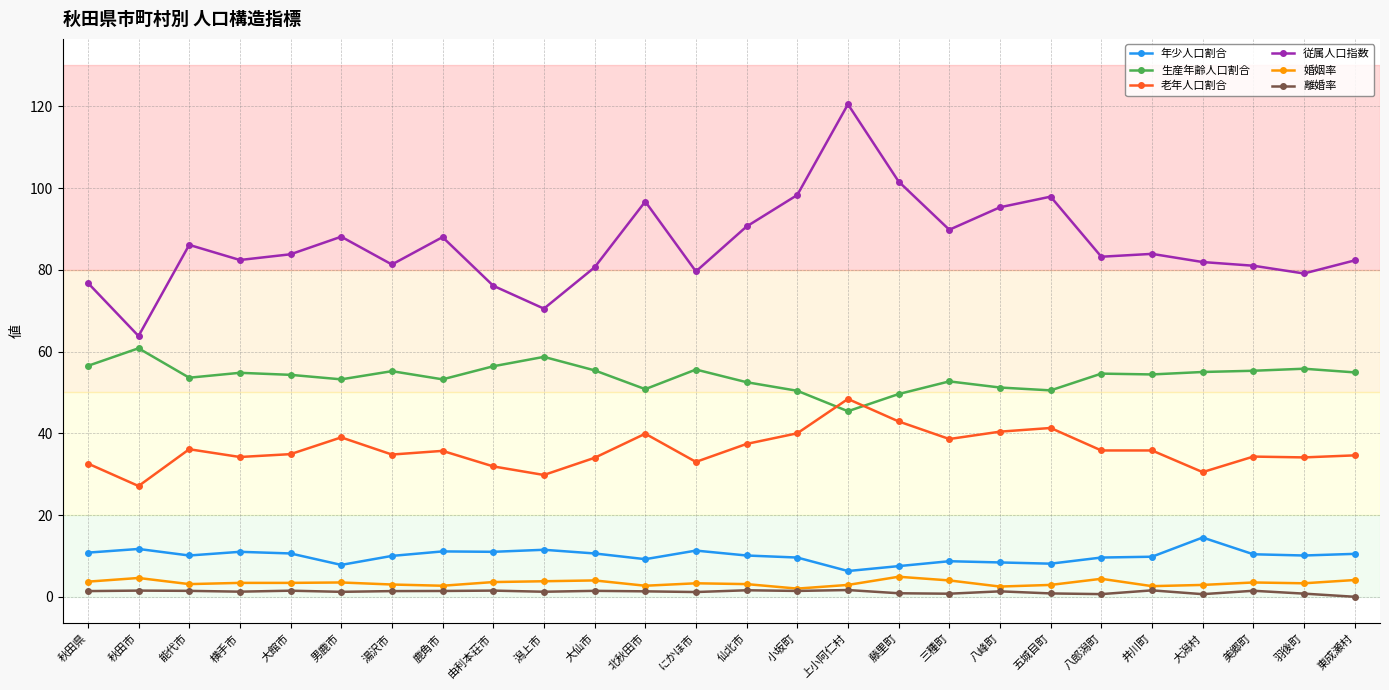

What is the label of the 15th point from the left?

小坂町